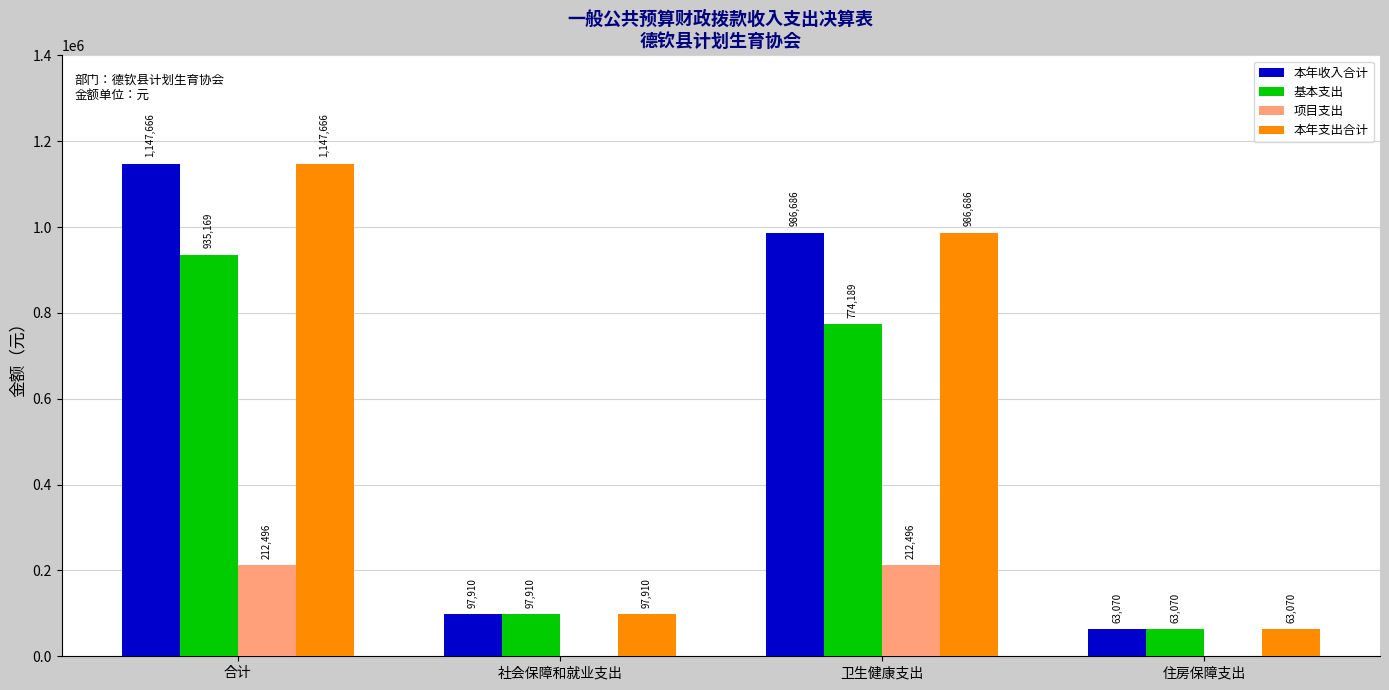

What is the maximum value for 项目支出?

212496.5